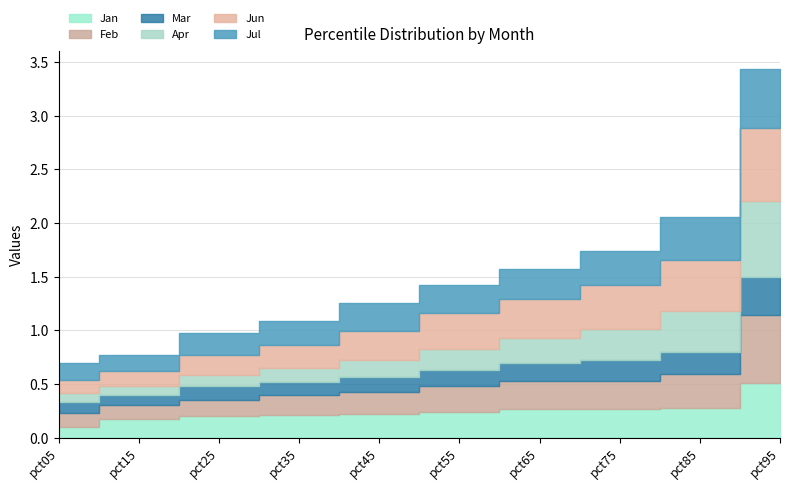

The Apr series shows 0.4 at pct85. True or false?

True